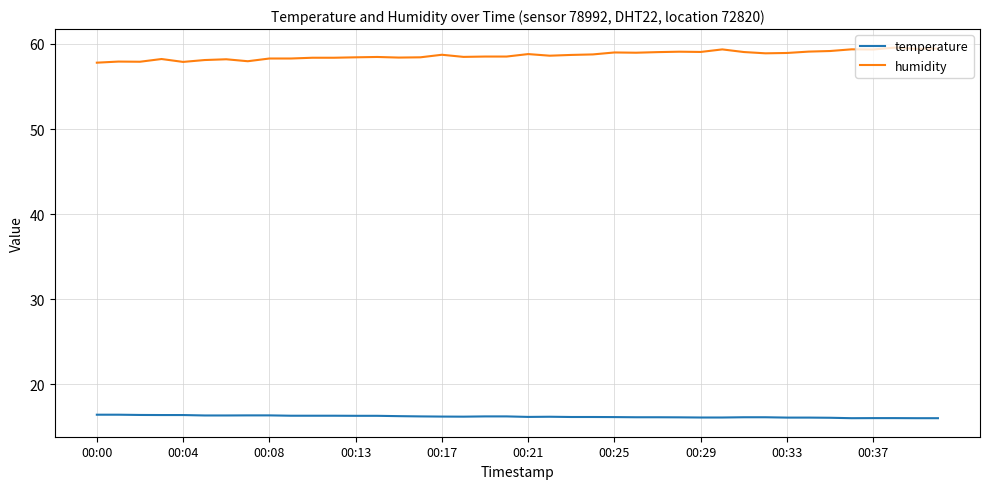

What is the maximum value shown in the chart?

59.6